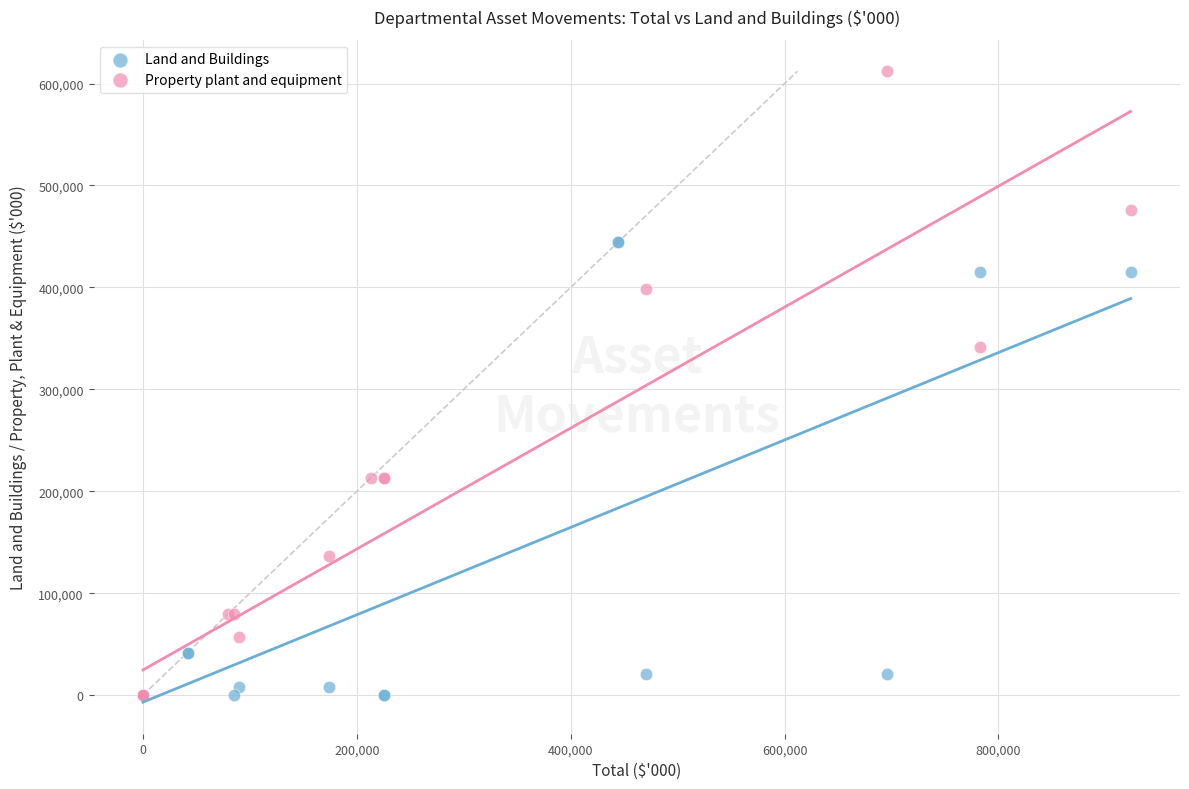

Which series has the largest Y range (max minus min)?

Property plant and equipment